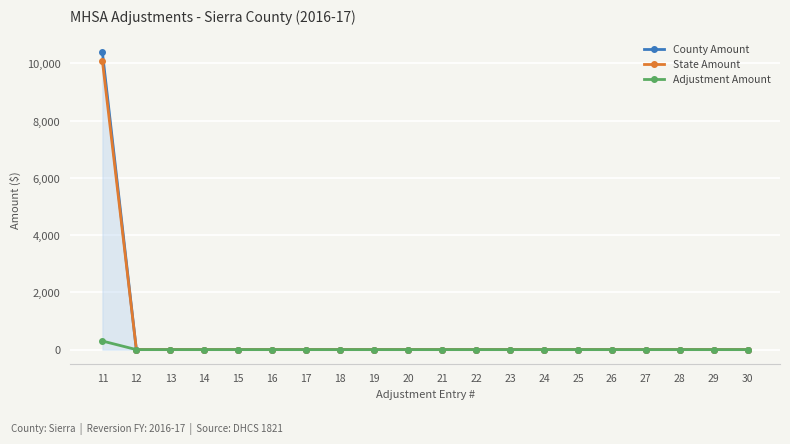

What are all the series names shown in the legend?

County Amount, State Amount, Adjustment Amount